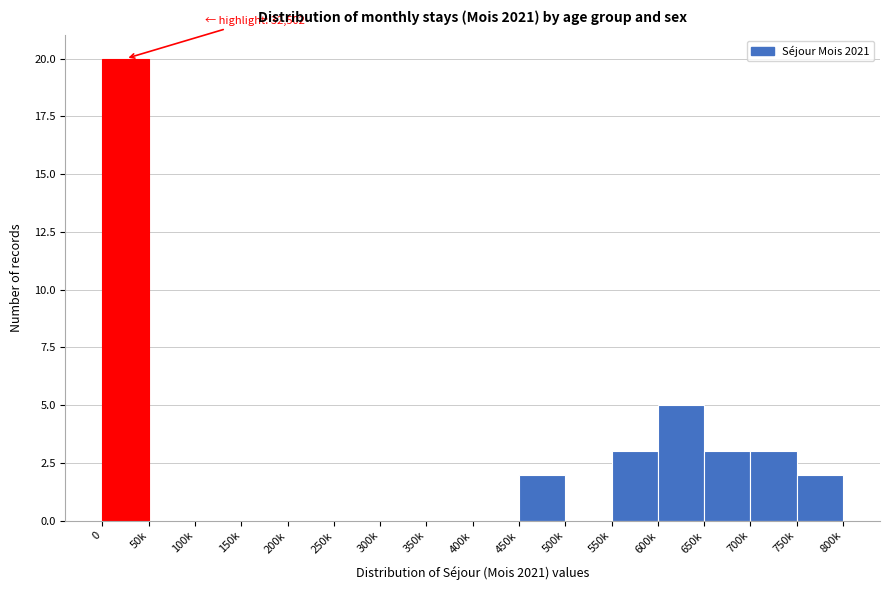

The value at 0 is 20. True or false?

True